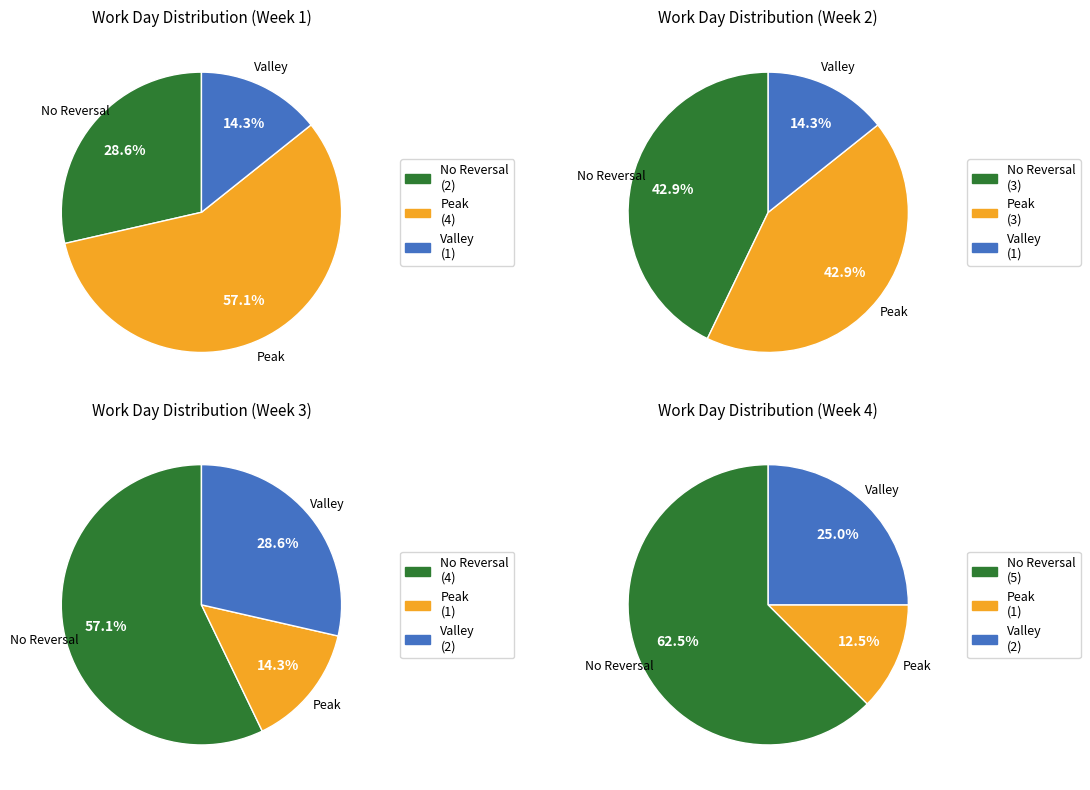

Which series changed the most between 15 and 21?

No Reversal